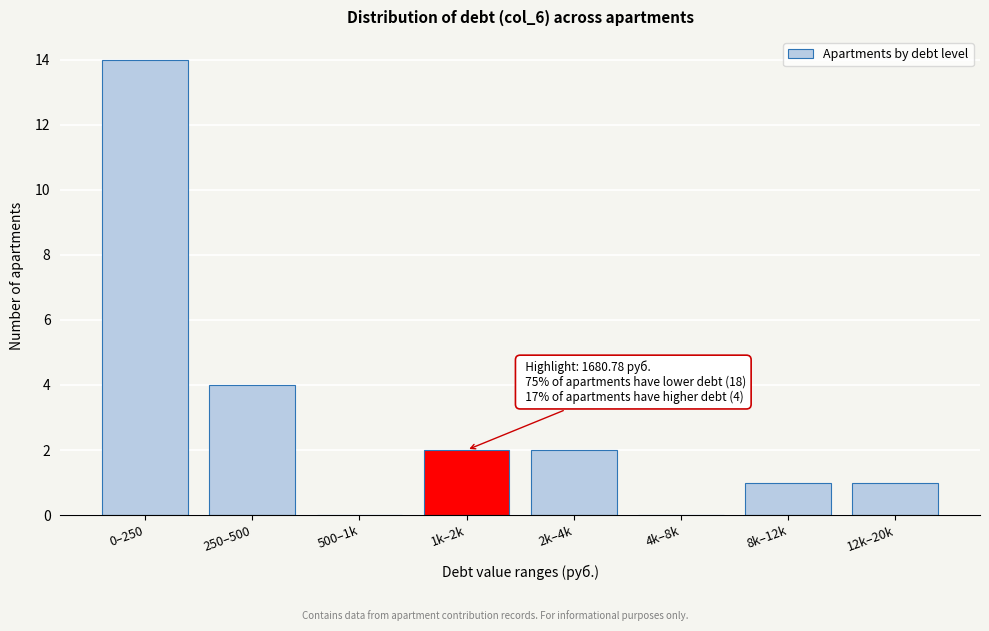

Reading right to left, transcribe all the data shown in this chart.

12k–20k=1	8k–12k=1	4k–8k=0	2k–4k=2	1k–2k=2	500–1k=0	250–500=4	0–250=14